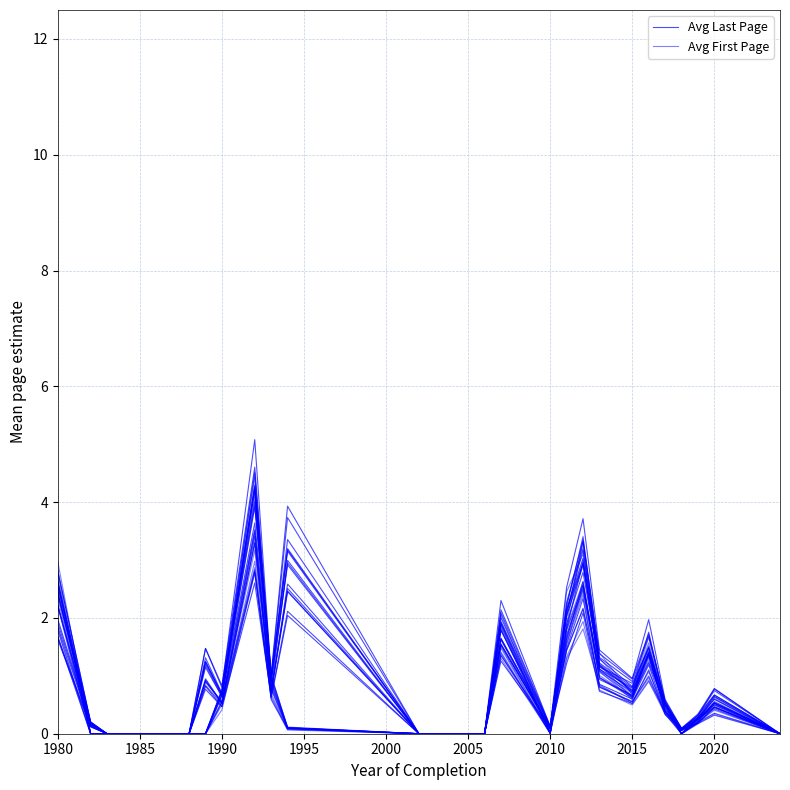

True or false: Avg Last Page has more than 2 points higher than both neighbors.

True